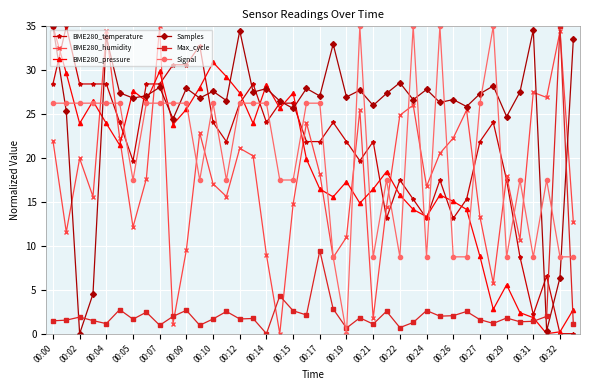

What is the value of the Samples point at the 28th from the left?

26.6